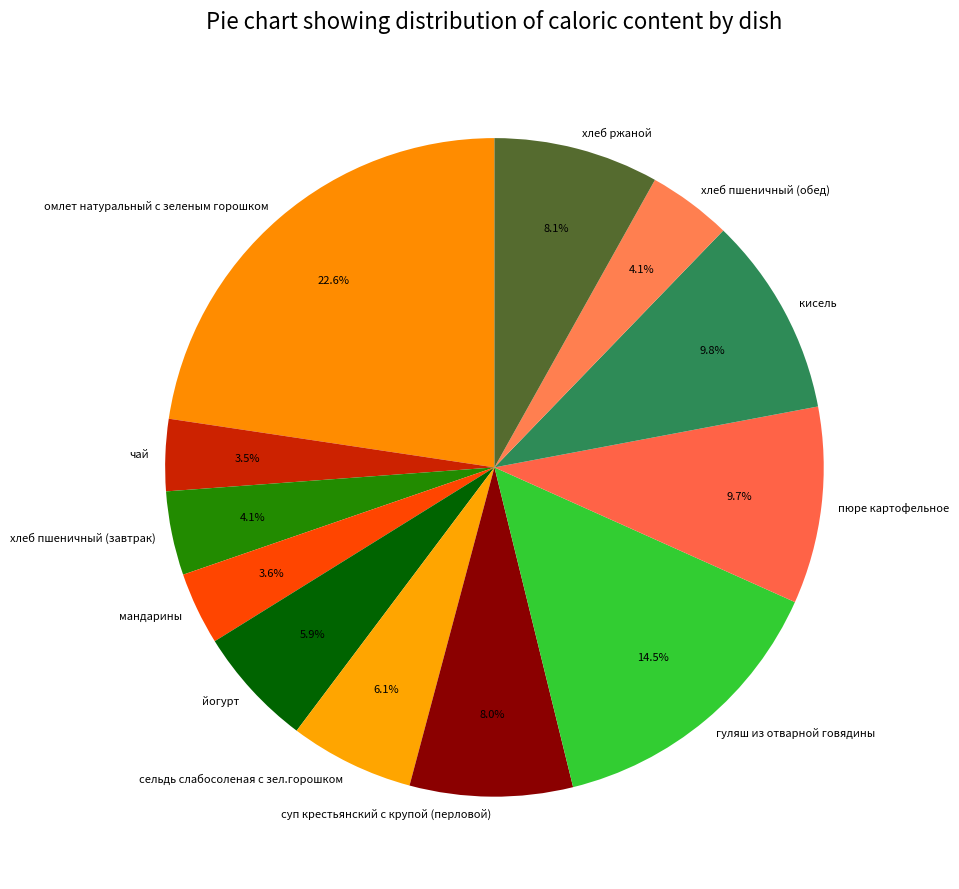

Count the number of slices in the pie.

12